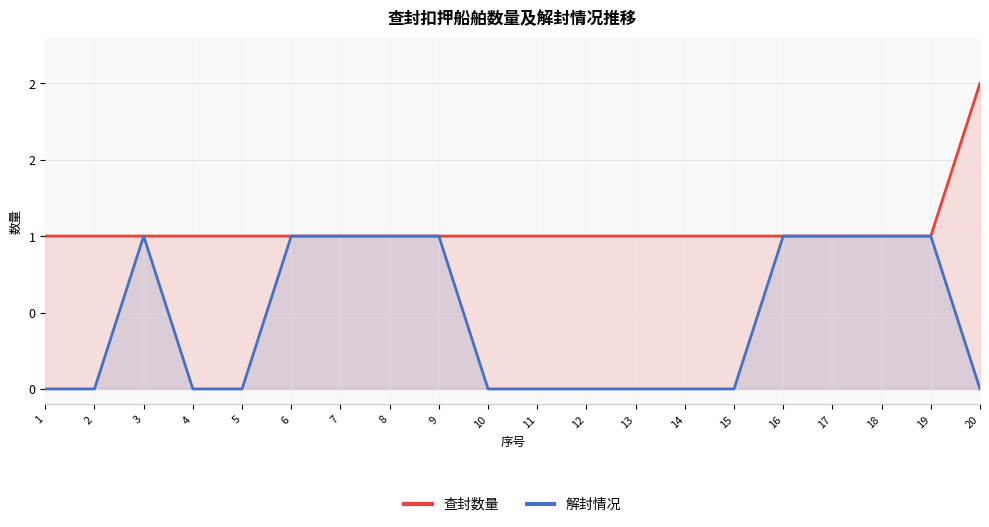

How many lines are shown in the chart?

2